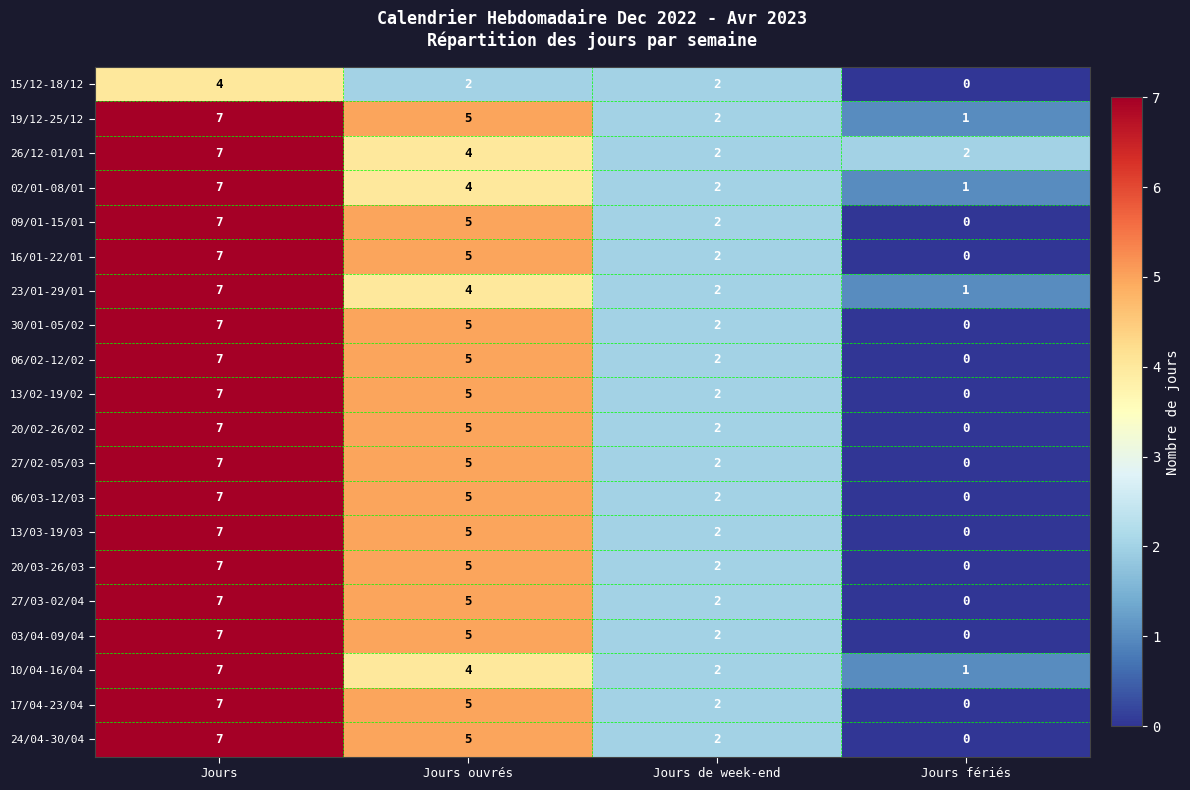

What is the total value across all series at Jours de week-end?

40